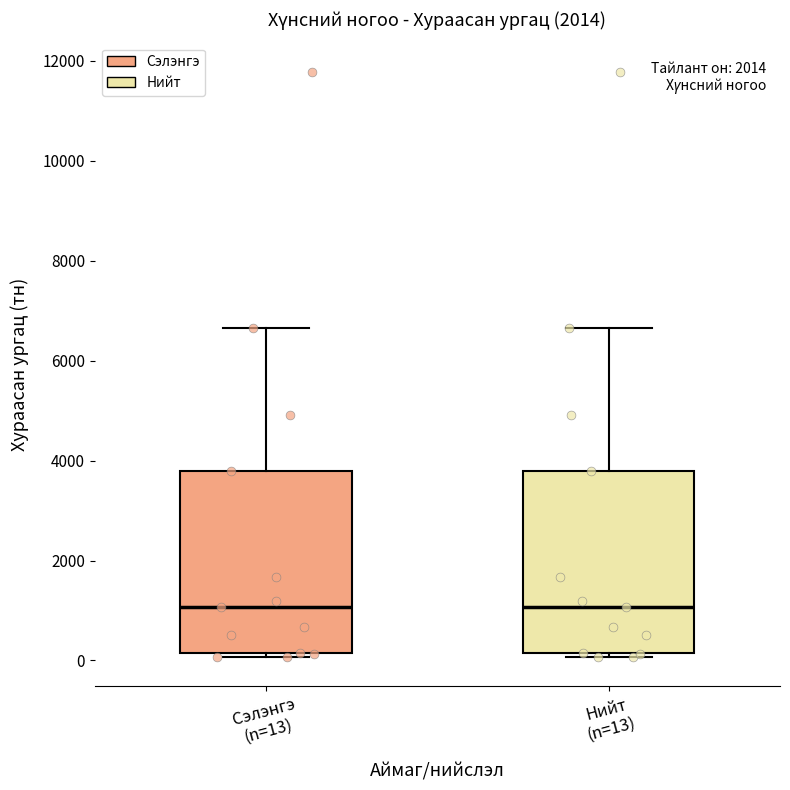

Where is the lower edge of the box for Сэлэнгэ (n=13) on the y-axis? The values are not printed on the chart, so give them approximately, as read against the axis.

200